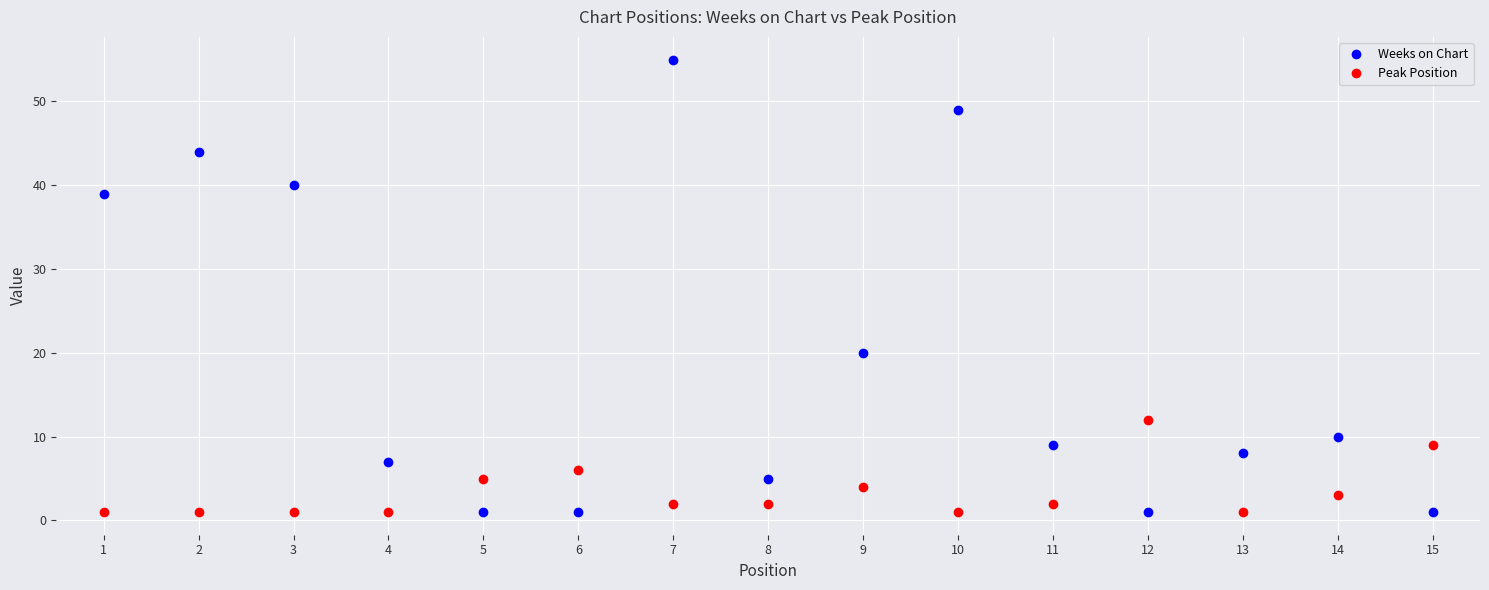

At 10, list the series in order from smallest to largest.

Peak Position, Weeks on Chart